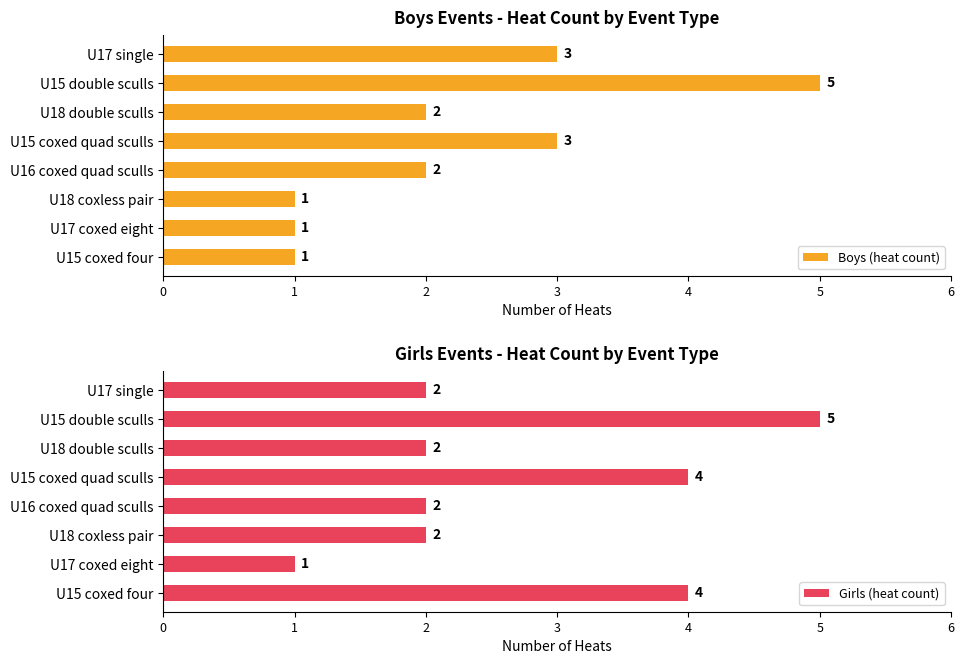

List the series in order of their overall mean, lowest first.

Boys (heat count), Girls (heat count)